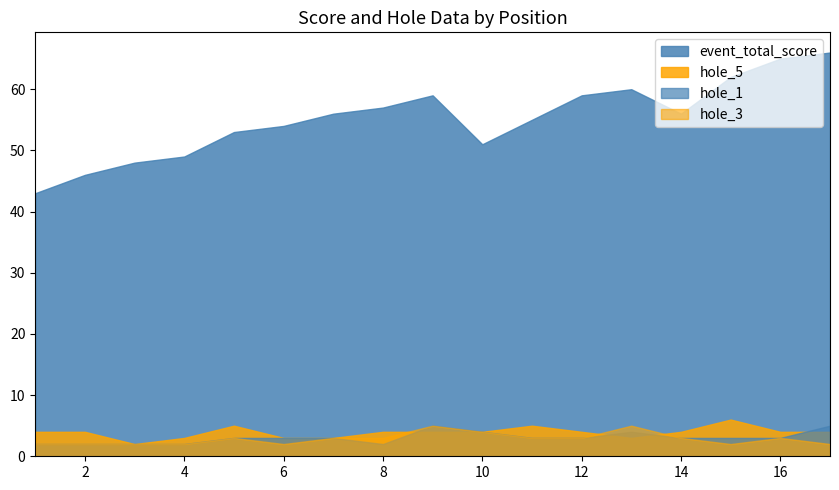

Does the chart have visible grid lines?

No